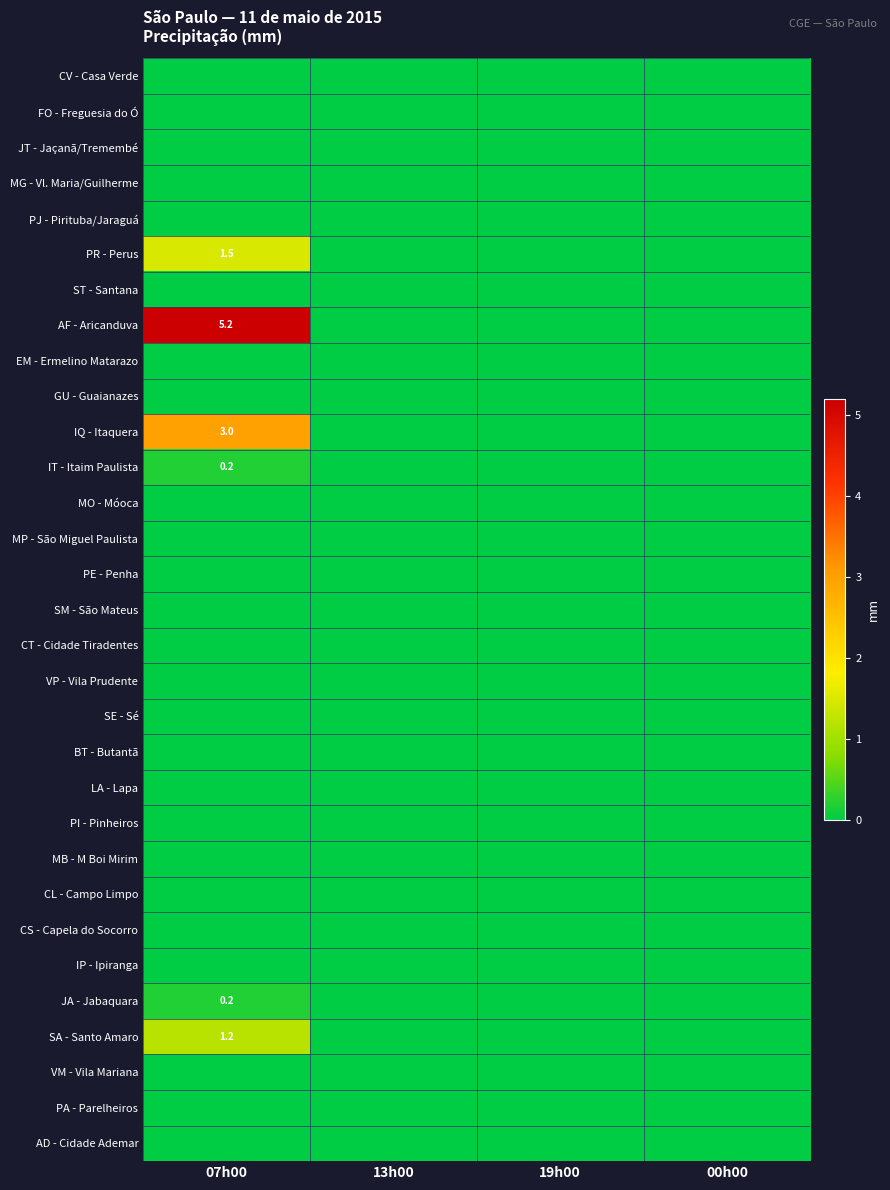

True or false: IQ - Itaquera has a value of -1.5 at 13h00.

False